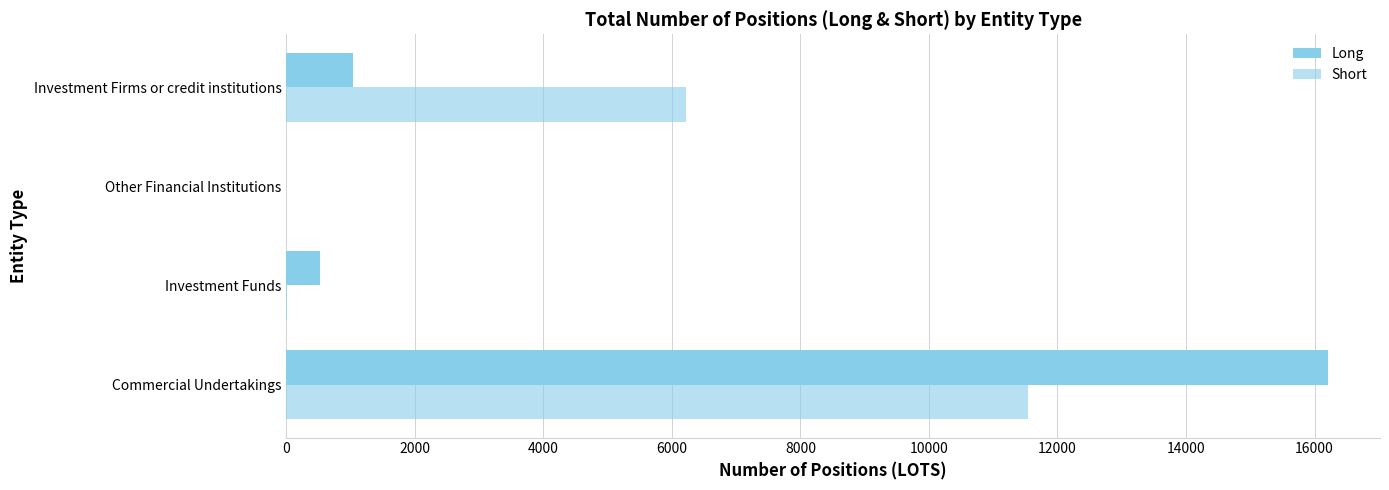

What is the value of the Long bar at the 4th from the left?

1033